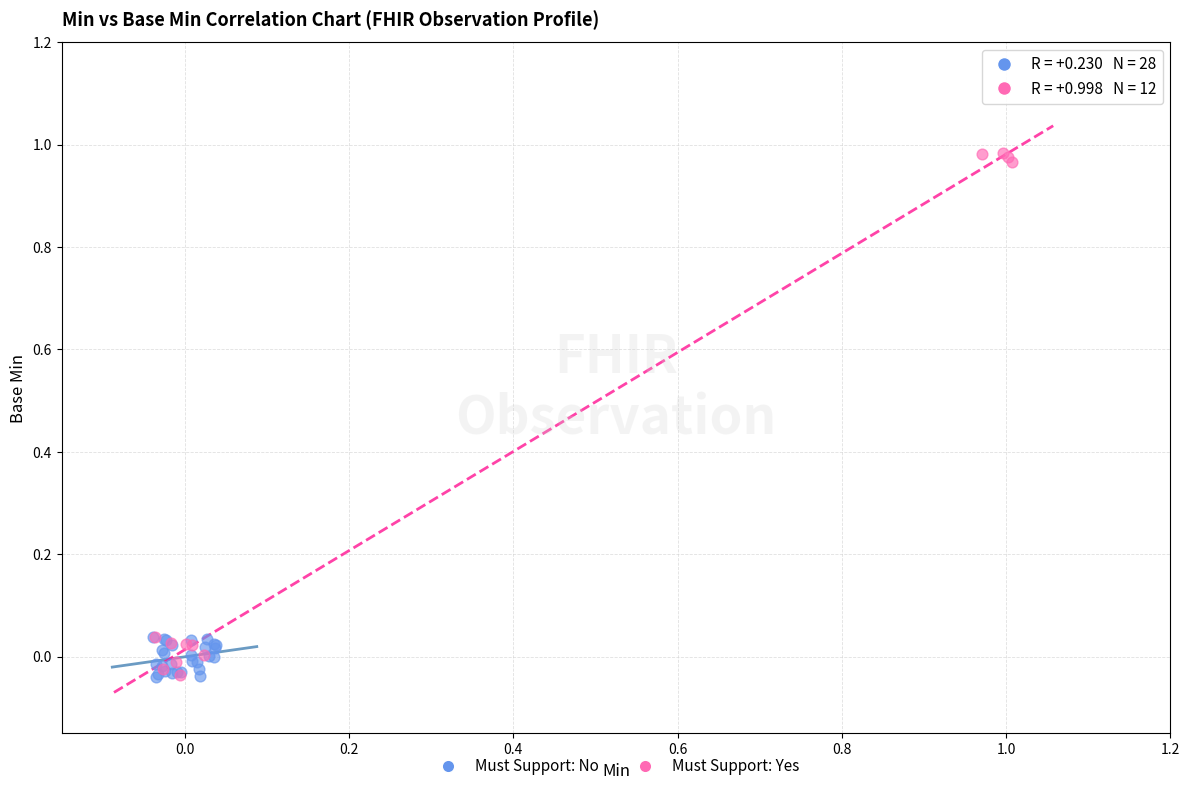

Which series has the widest spread of Y values?

Must Support: Yes